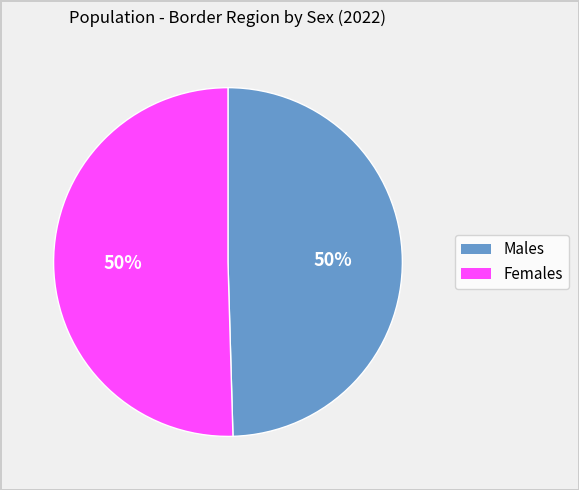

To the nearest percent, what is the average slice percentage?

50%